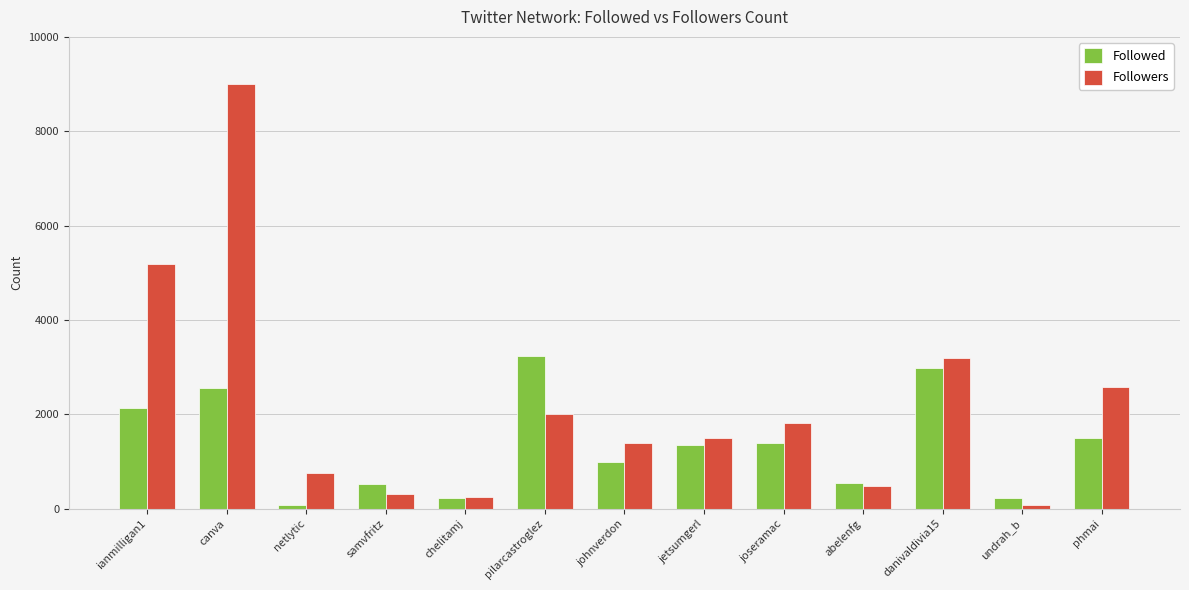

What is the difference between the maximum and minimum values in the Followers series?

8919